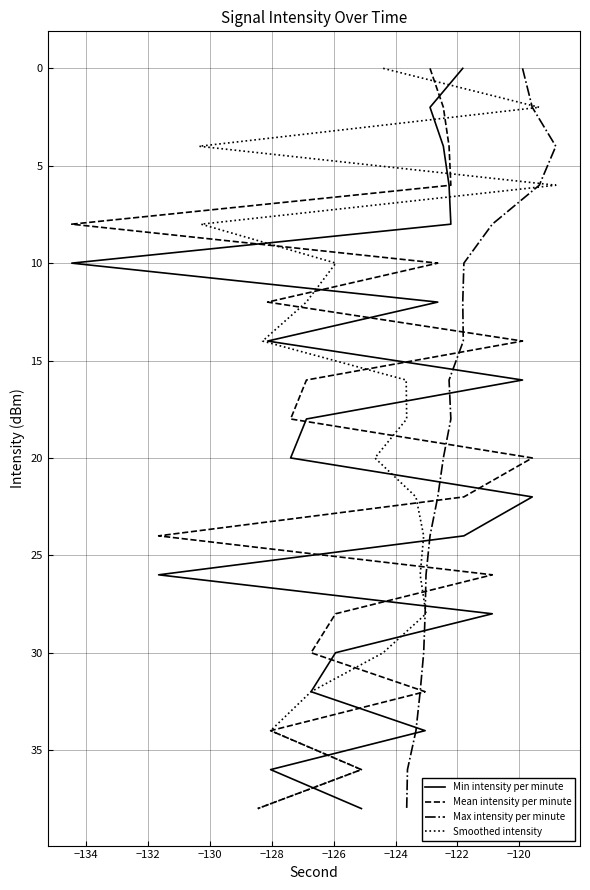

Reading right to left, what are all the values shown in this chart?

Min intensity per minute: 38	36	34	32	30	28	26	24	22	20	18	16	14	12	10	8	6	4	2	0
Mean intensity per minute: 38	36	34	32	30	28	26	24	22	20	18	16	14	12	10	8	6	4	2	0
Max intensity per minute: 38	36	34	32	30	28	26	24	22	20	18	16	14	12	10	8	6	4	2	0
Smoothed intensity: 38	36	34	32	30	28	26	24	22	20	18	16	14	12	10	8	6	4	2	0